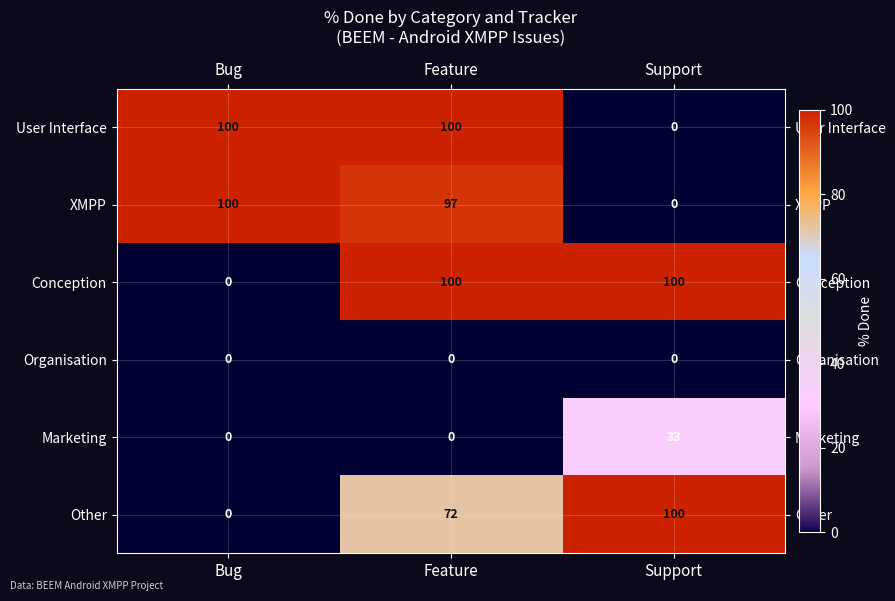

Which category has the lowest value in the Conception series?

Bug